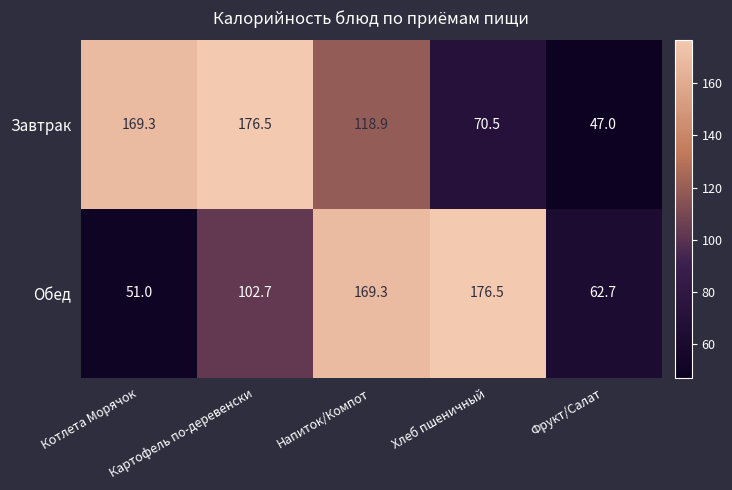

What is the difference between the second highest and second lowest values in the Завтрак series?

98.8